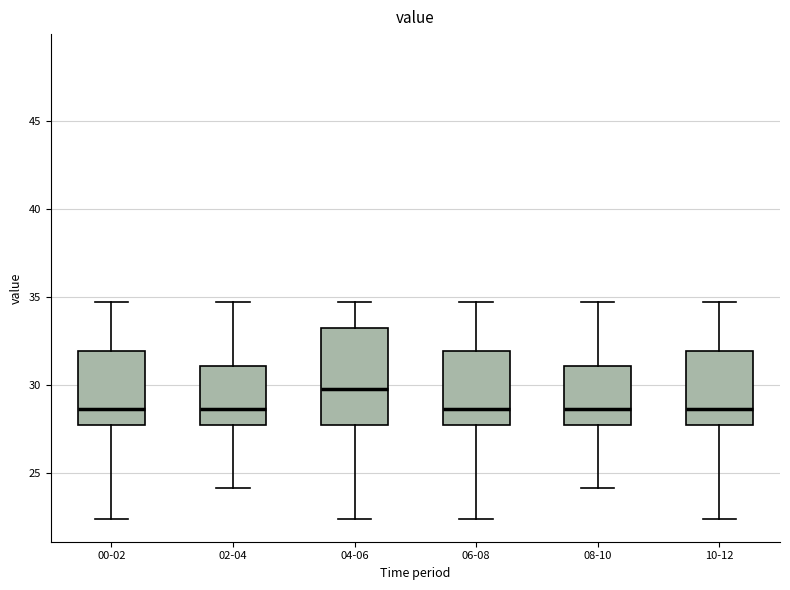

Where does the upper whisker of the box for 10-12 end on the y-axis? The values are not printed on the chart, so give them approximately, as read against the axis.

34.5